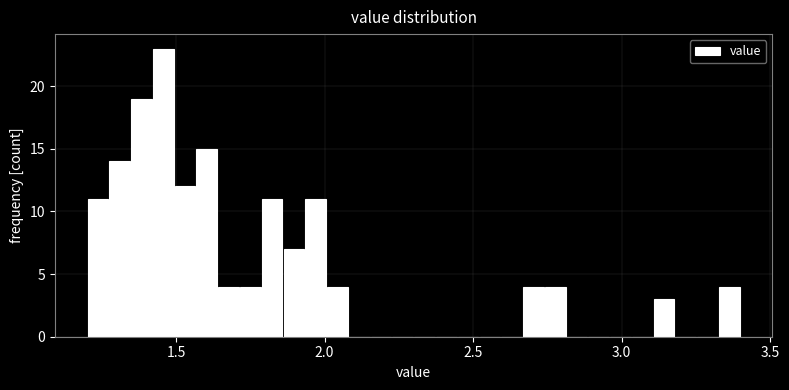

Read against the x-axis, roughly where is the centre of the tallest bar?

1.45